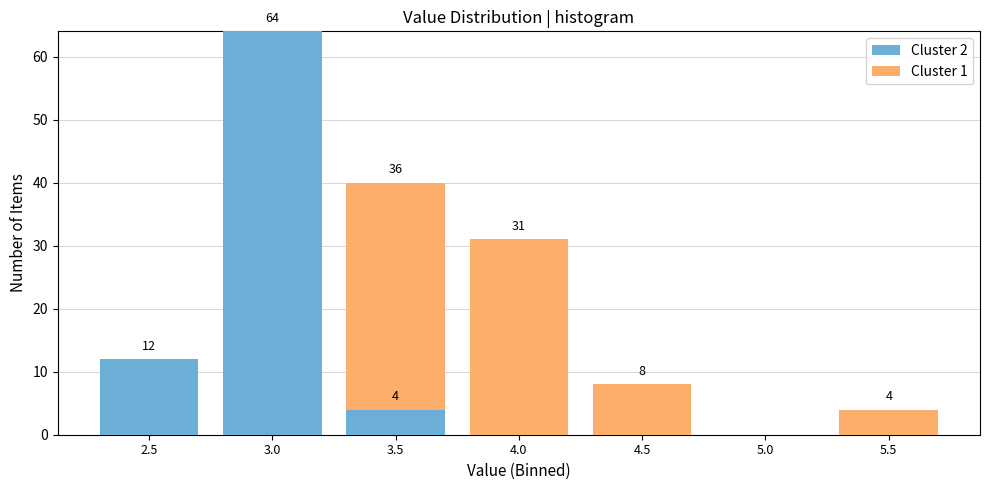

Reading right to left, what are the values for Cluster 2?

5.5=0	5.0=0	4.5=0	4.0=0	3.5=4	3.0=64	2.5=12